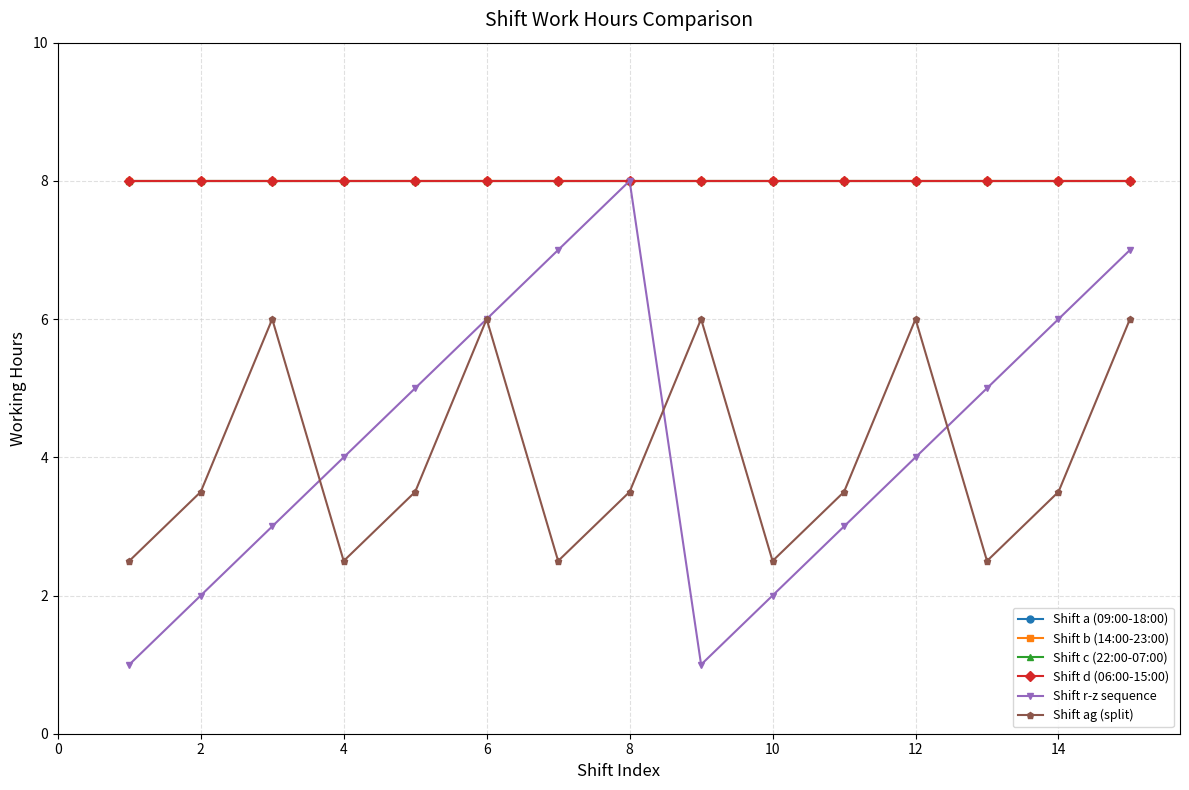

Does the chart have visible grid lines?

Yes